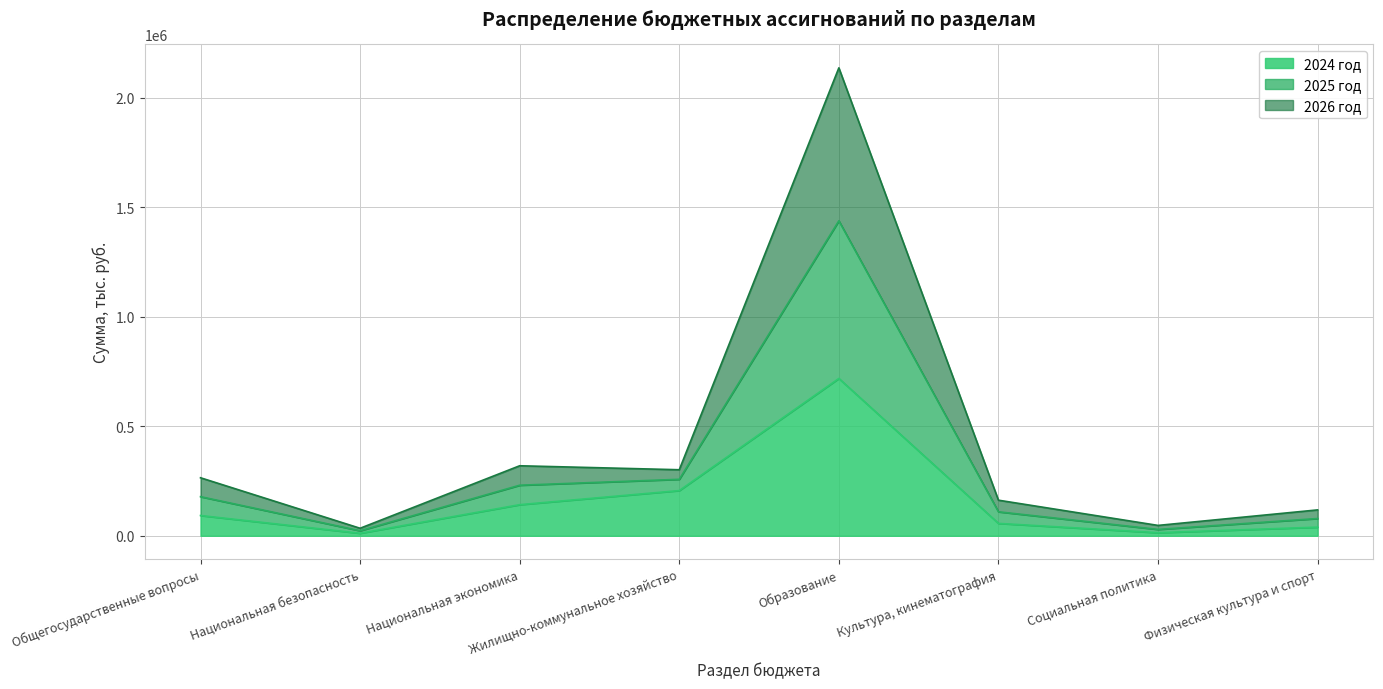

At how many categories does at least one series exceed 1922729?

1